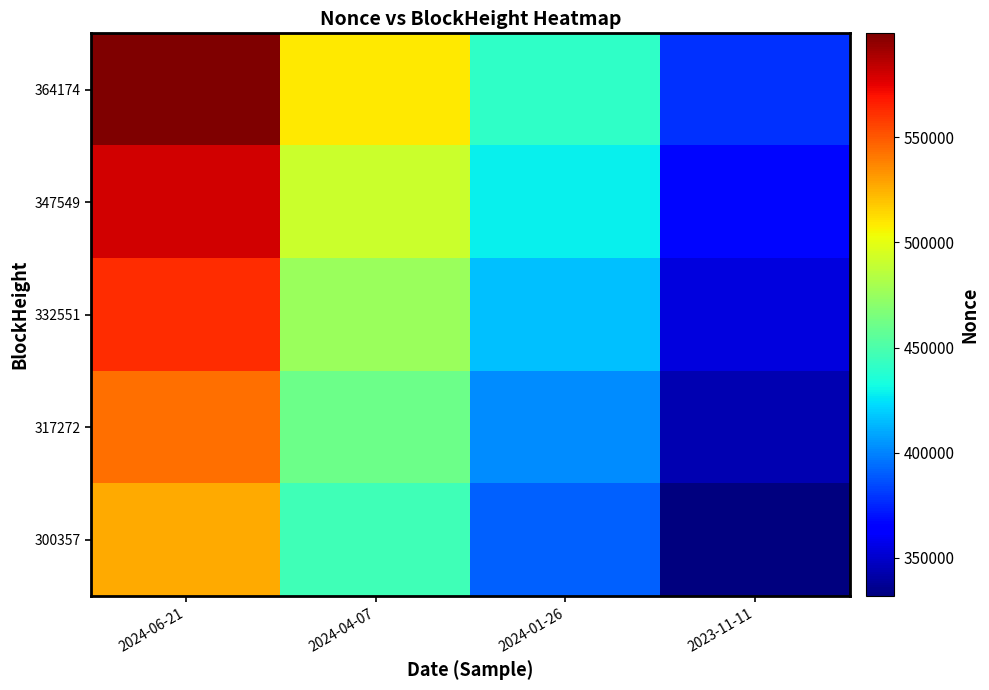

Reading right to left, what are all the values shown in this chart?

364174: 2023-11-11=378645	2024-01-26=441338	2024-04-07=508763	2024-06-21=599498
347549: 2023-11-11=366330	2024-01-26=428343	2024-04-07=491699	2024-06-21=580566
332551: 2023-11-11=354141	2024-01-26=415480	2024-04-07=475888	2024-06-21=561918
317272: 2023-11-11=343561	2024-01-26=402737	2024-04-07=460505	2024-06-21=543557
300357: 2023-11-11=331707	2024-01-26=390679	2024-04-07=446691	2024-06-21=526318